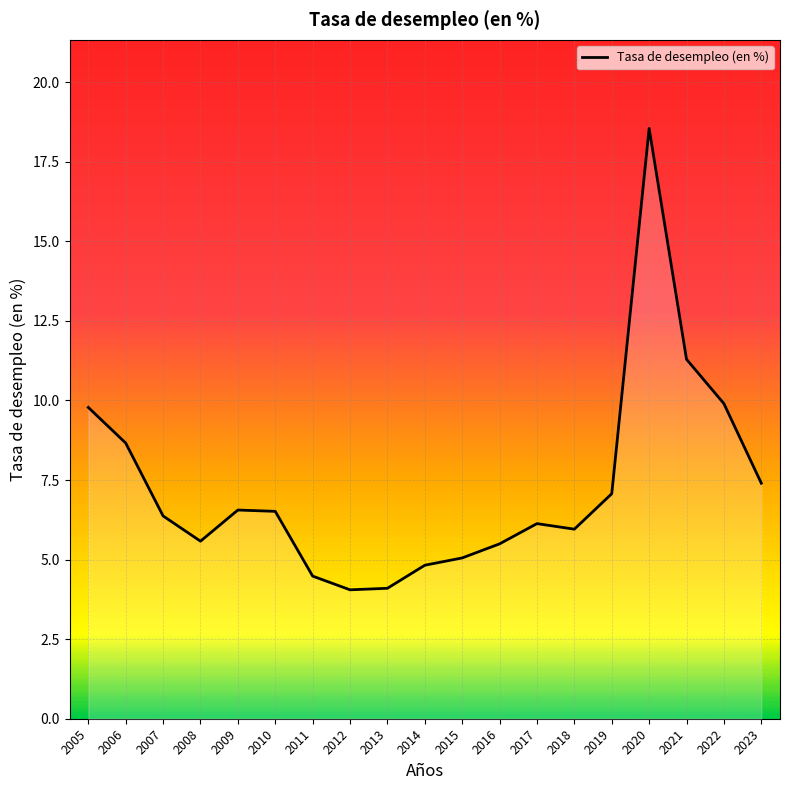

Does the chart have visible grid lines?

Yes